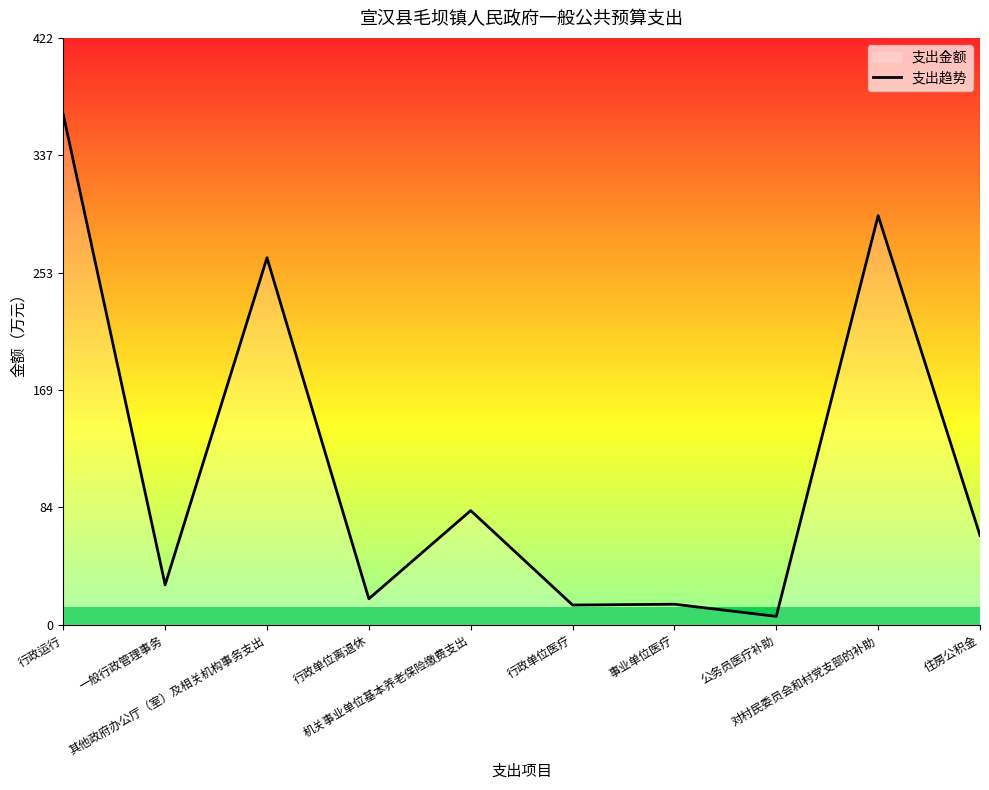

The chart shows a value of 263.6 at 其他政府办公厅（室）及相关机构事务支出. True or false?

True